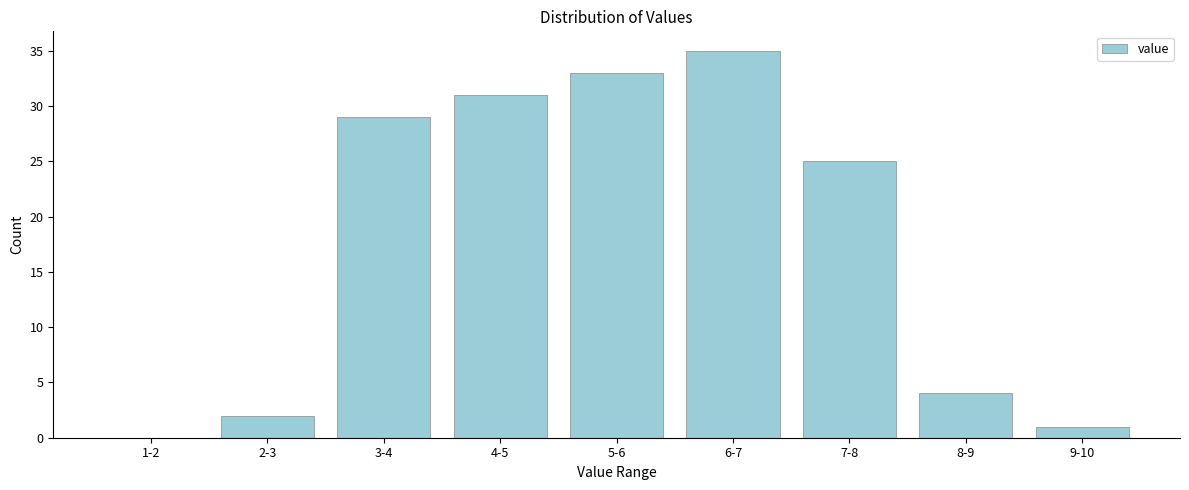

Reading right to left, extract all data points from this chart.

9-10=1	8-9=4	7-8=25	6-7=35	5-6=33	4-5=31	3-4=29	2-3=2	1-2=0